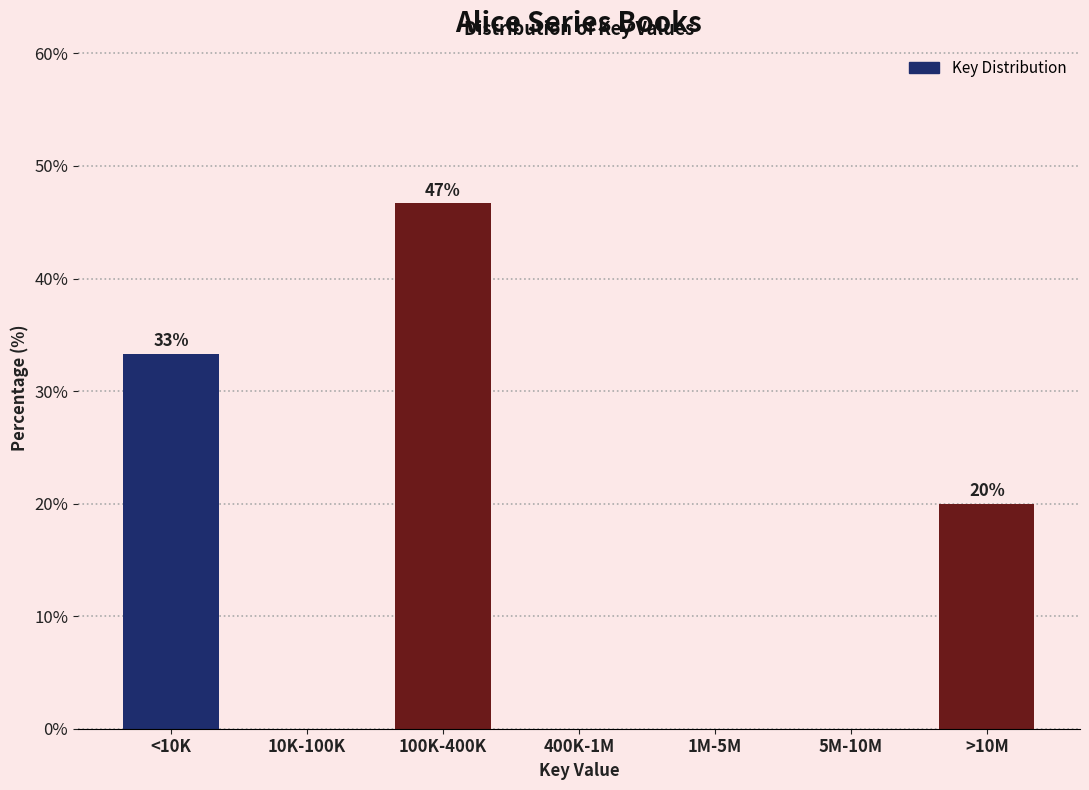

Reading left to right, what are all the values shown in this chart?

<10K=33.3	10K-100K=0.0	100K-400K=46.7	400K-1M=0.0	1M-5M=0.0	5M-10M=0.0	>10M=20.0